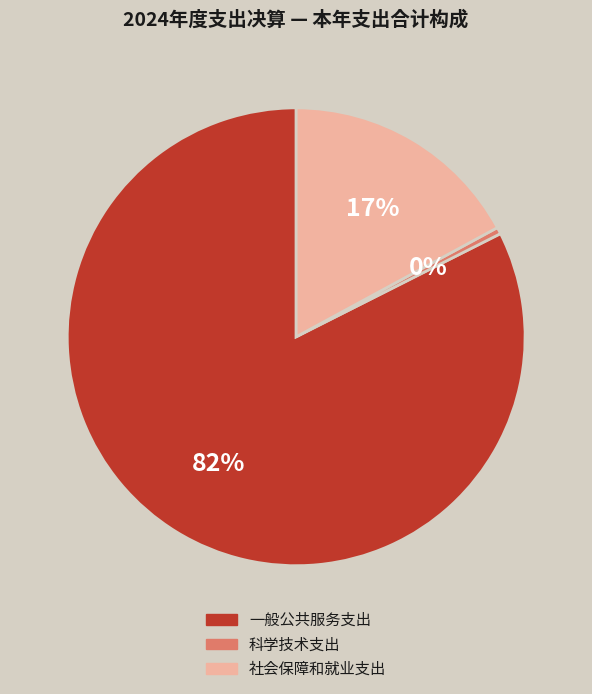

How many slices are in this pie chart?

3